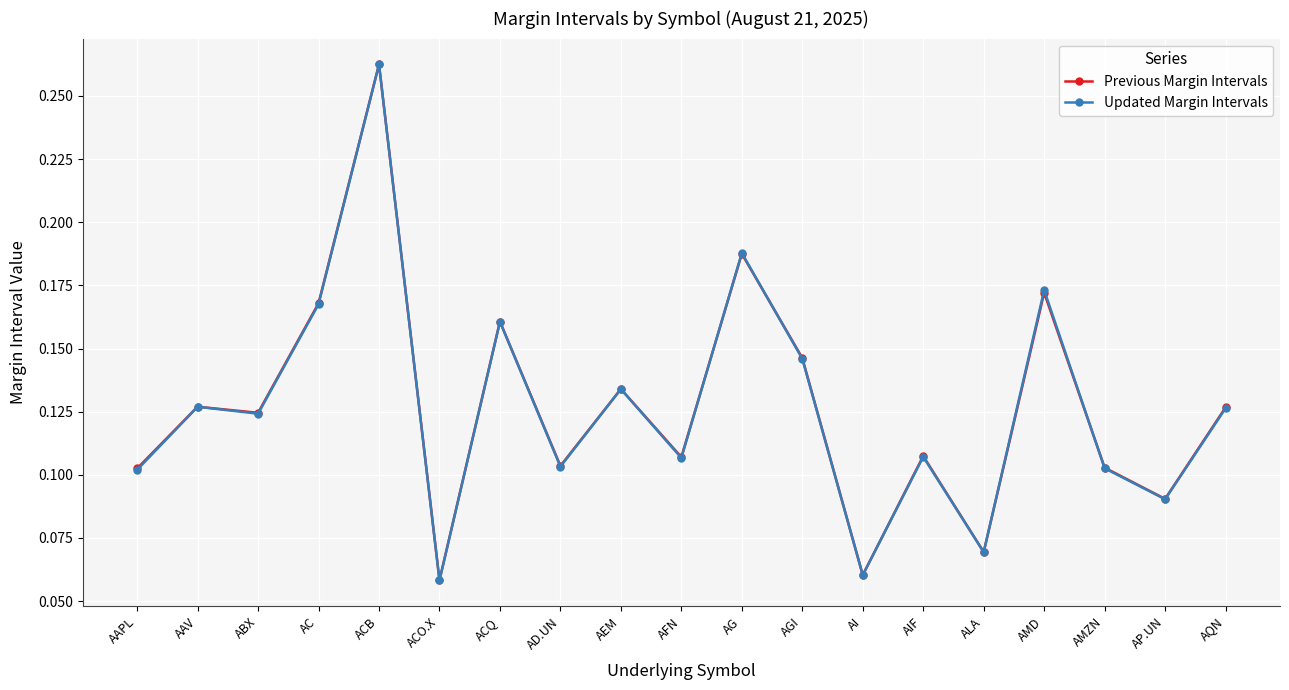

What is the label of the 19th point from the left?

AQN